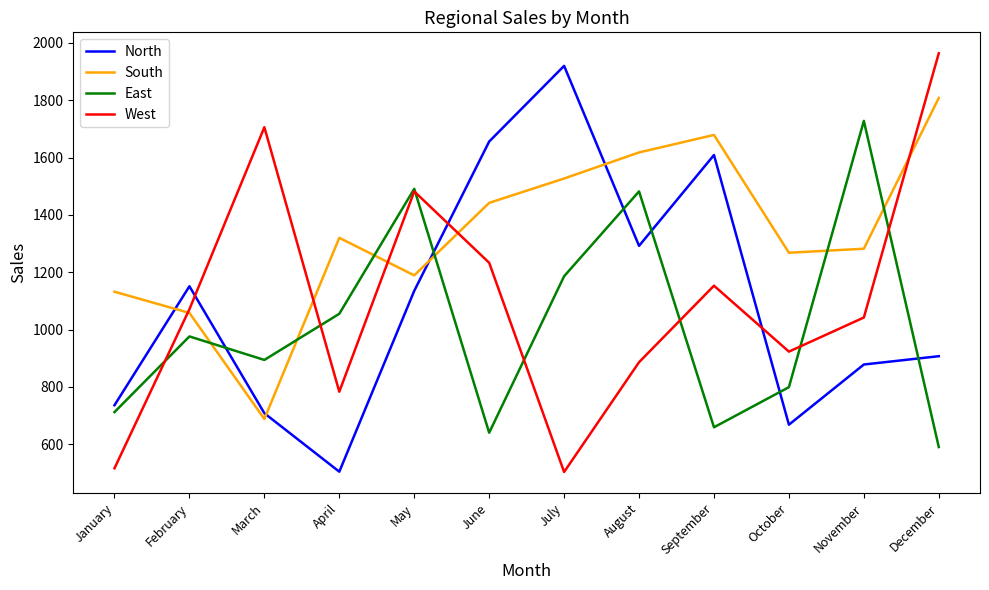

Where is West nearest to the value 1233?

June